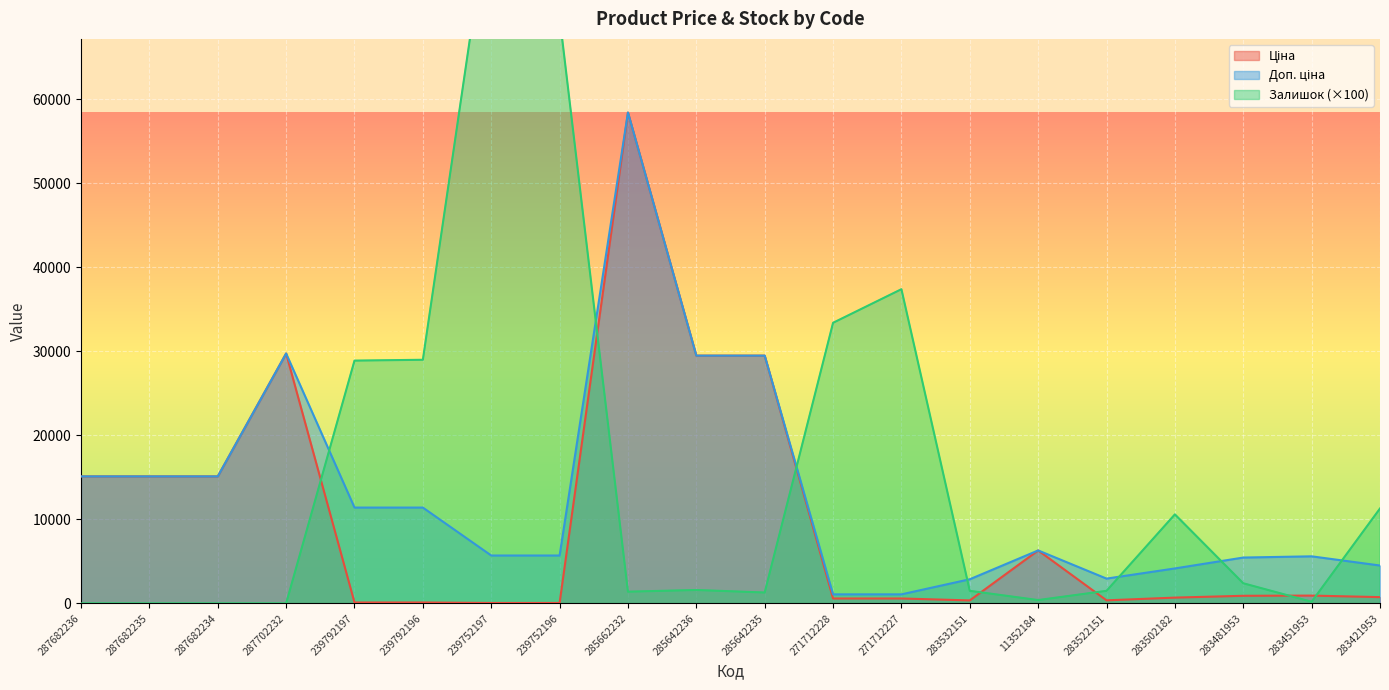

What is the total value across all series at 271712227?

39071.6